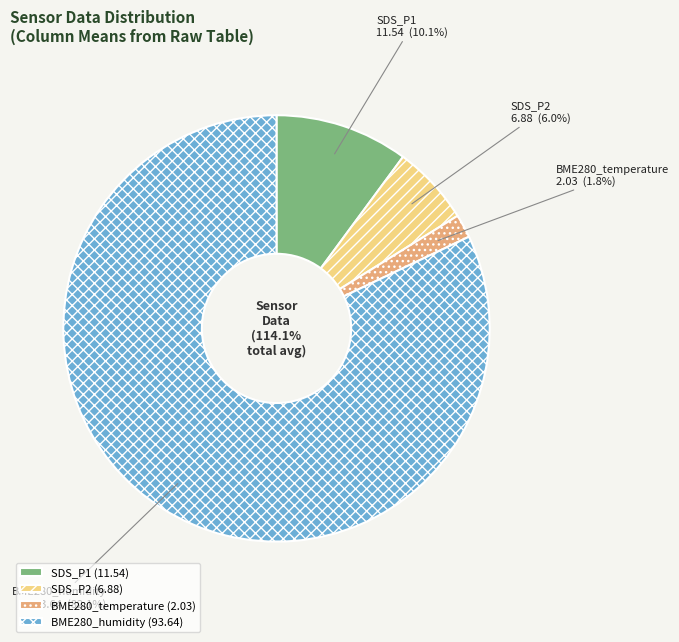

Which has a higher value, SDS_P2 or BME280_temperature?

SDS_P2